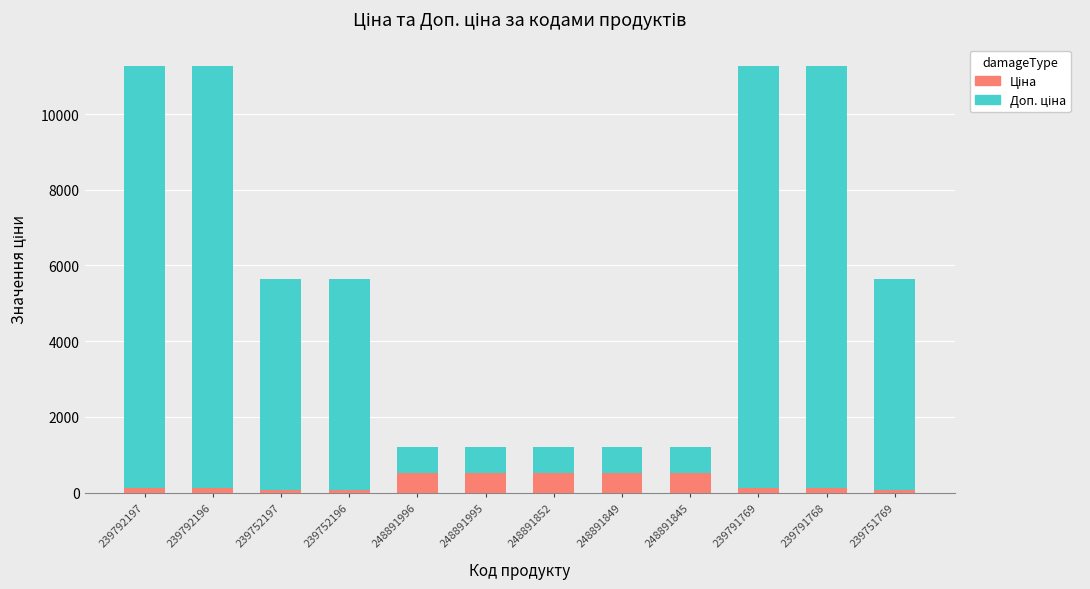

What is the total value across all series at 248891995?

1214.8